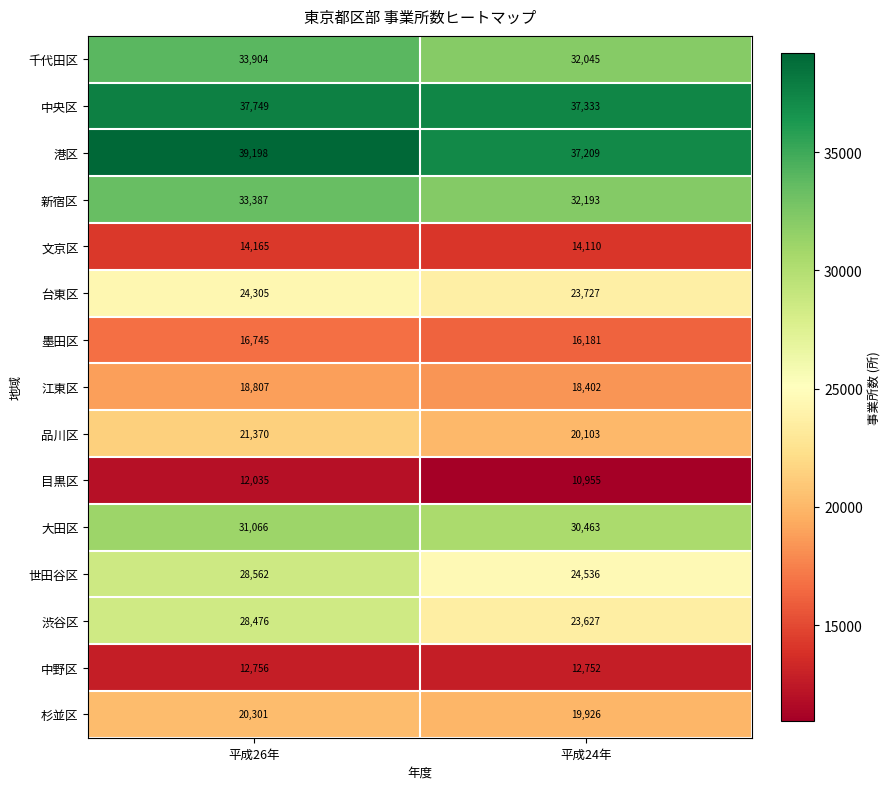

At how many categories does at least one series exceed 22030?

2